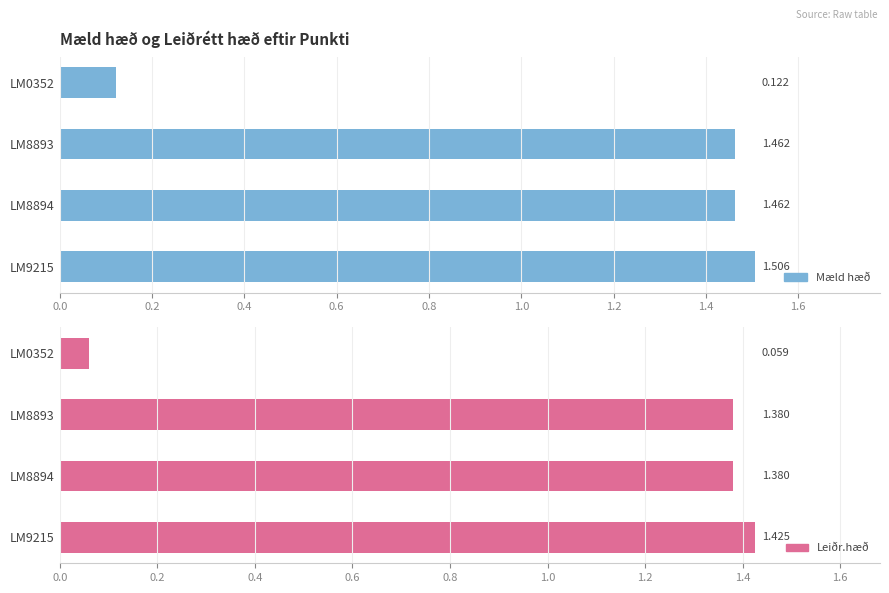

Is it true that Leiðr.hæð equals 1.0 at LM9215?

False